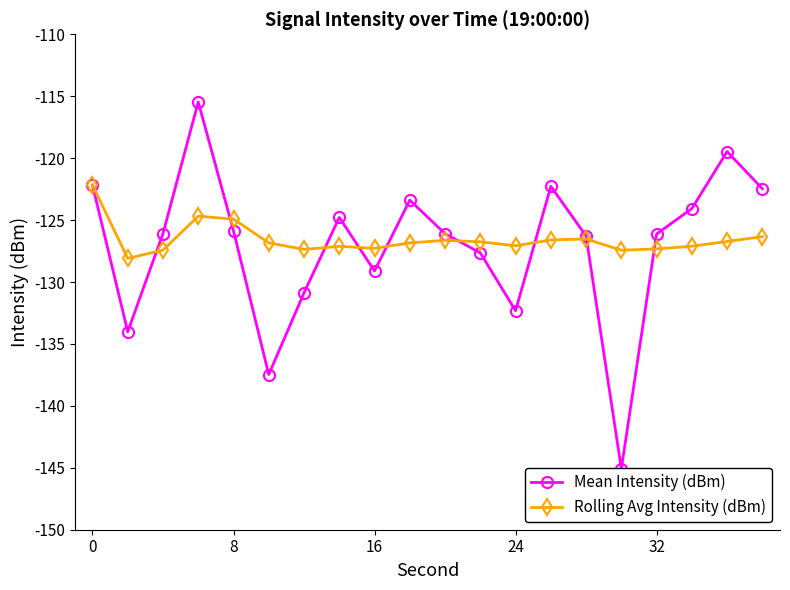

What is the difference between the maximum and minimum values in the Mean Intensity (dBm) series?

29.6